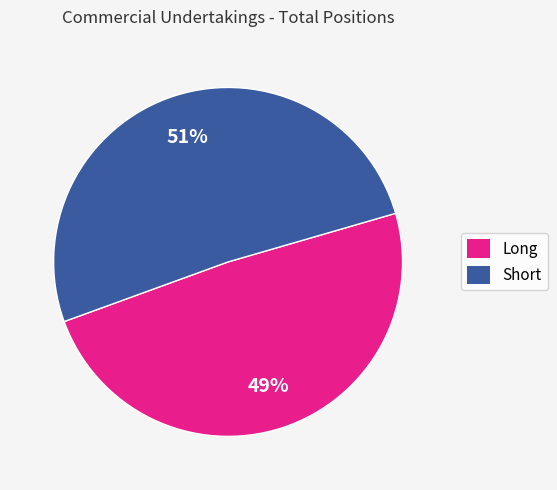

How many slices are in this pie chart?

2